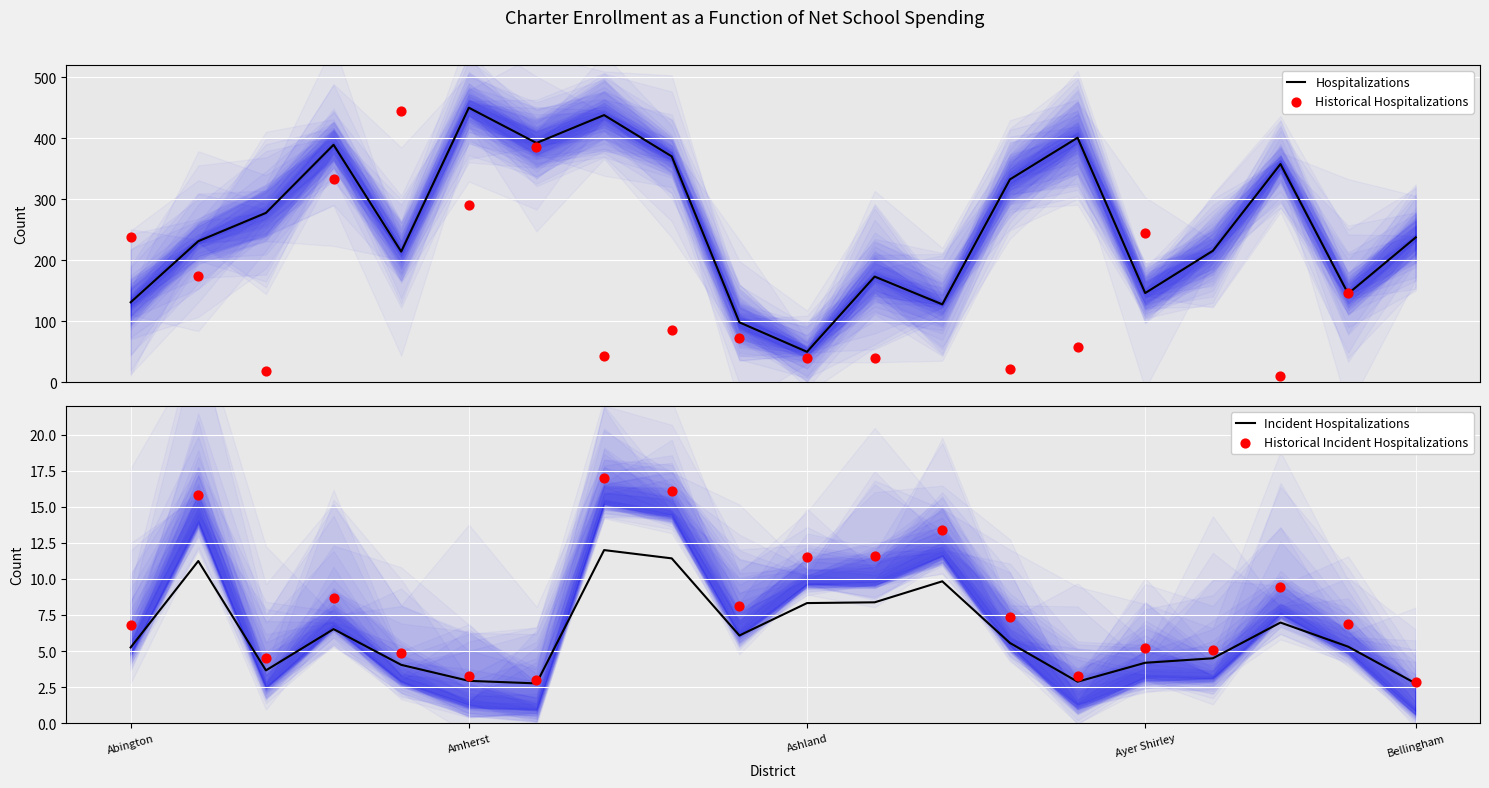

What is the maximum value for Hospitalizations?

450.0